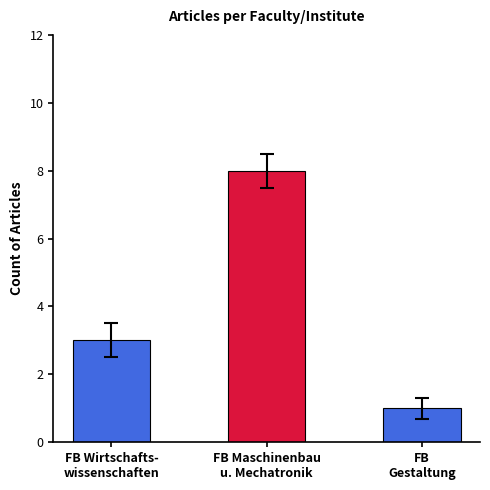

The chart shows a value of 8 at FB Maschinenbau
u. Mechatronik. True or false?

True